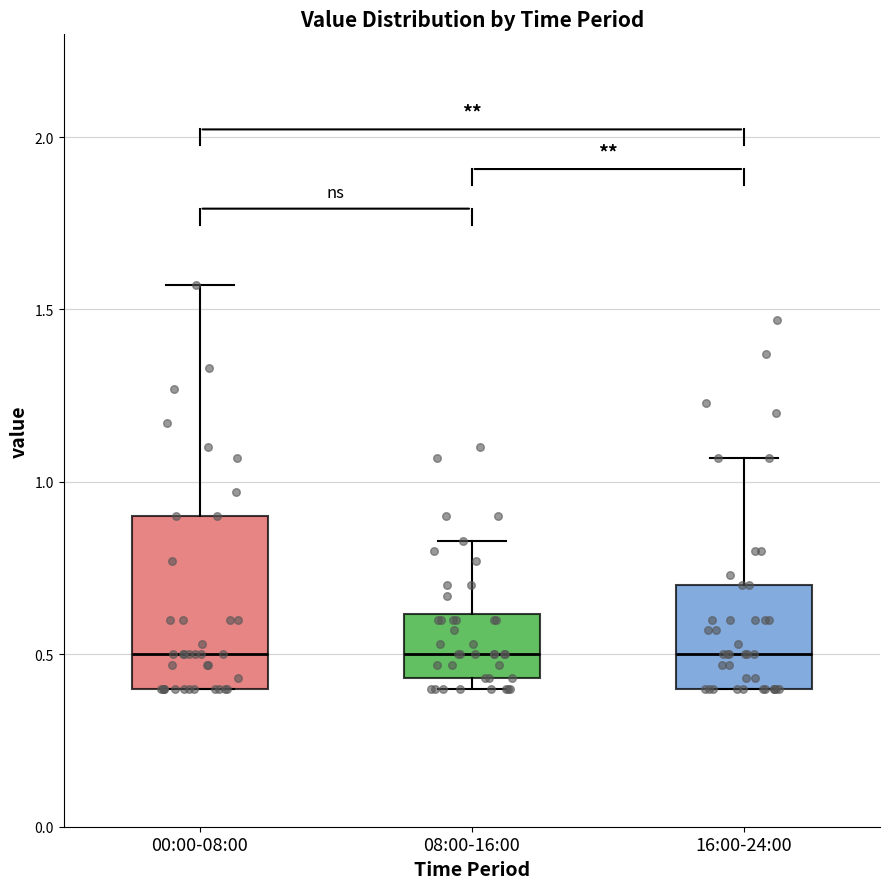

Where is the upper edge of the box for 16:00-24:00 on the y-axis? The values are not printed on the chart, so give them approximately, as read against the axis.

0.70